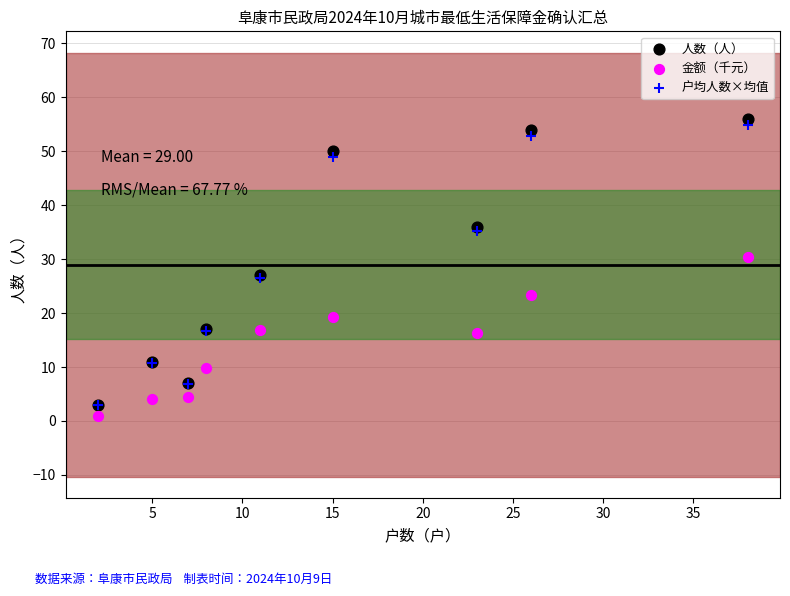

Which series reaches the minimum Y coordinate?

金额（千元）